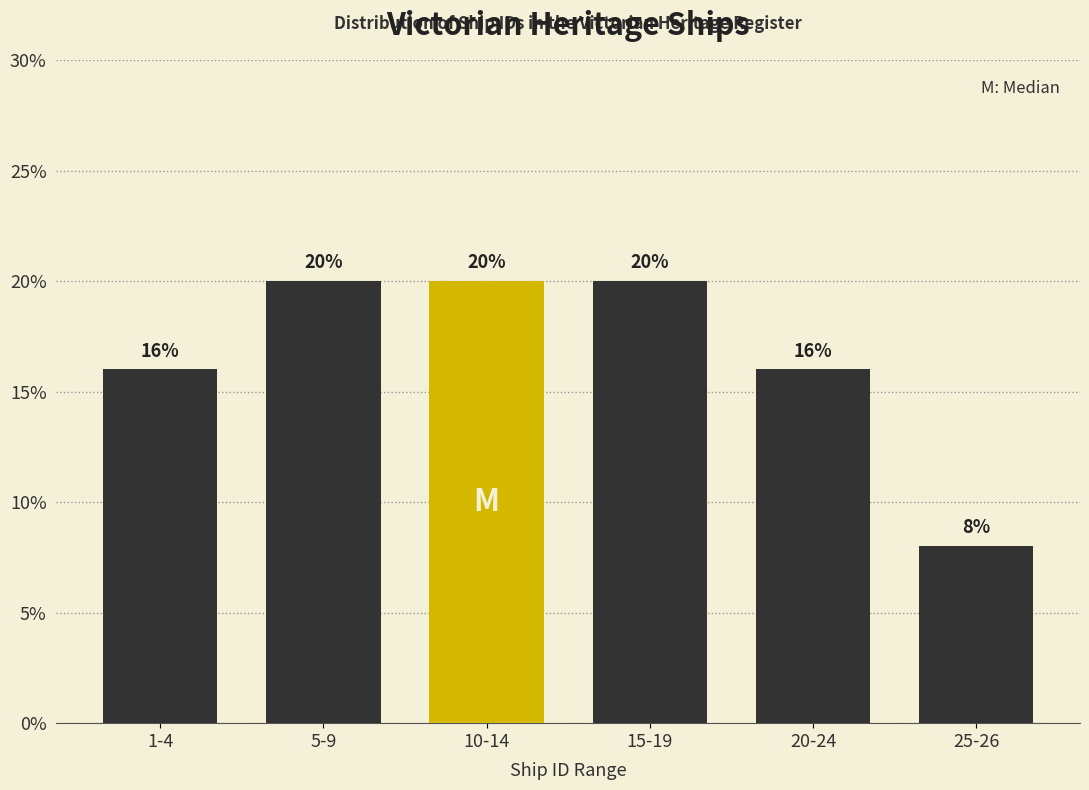

Reading left to right, what are all the values shown in this chart?

1-4=16	5-9=20	10-14=20	15-19=20	20-24=16	25-26=8